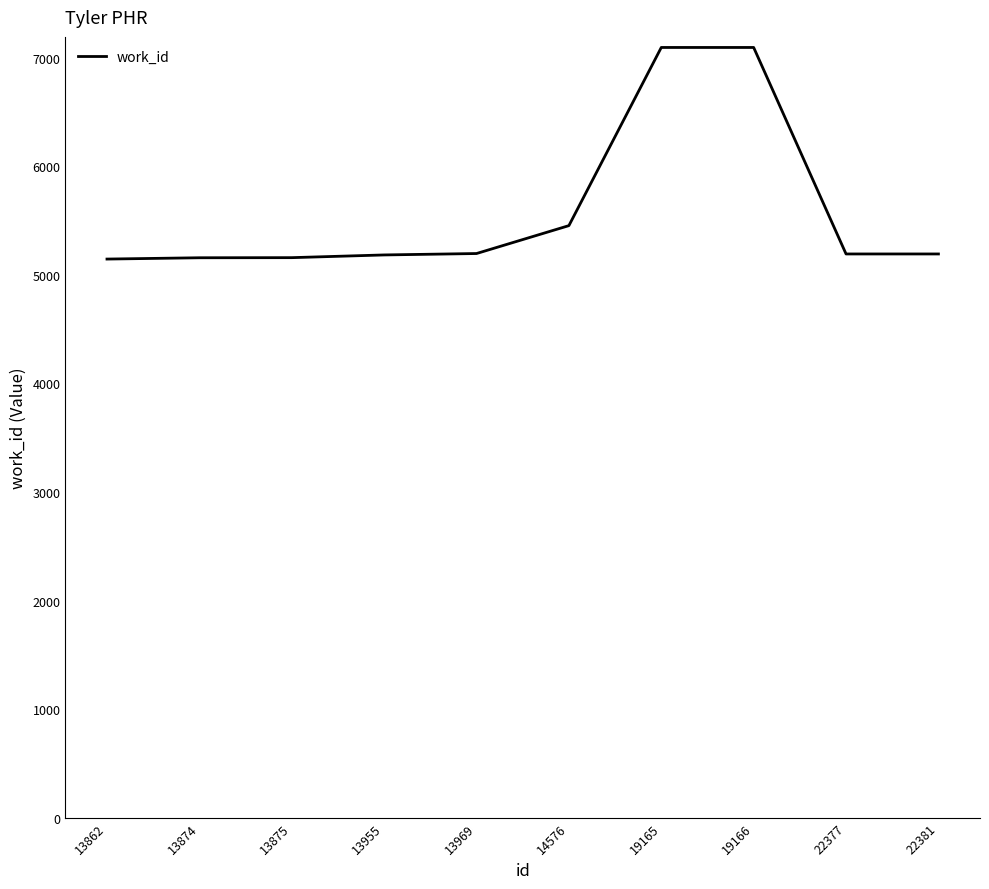

What is the change in value from 14576 to 22377?

-261